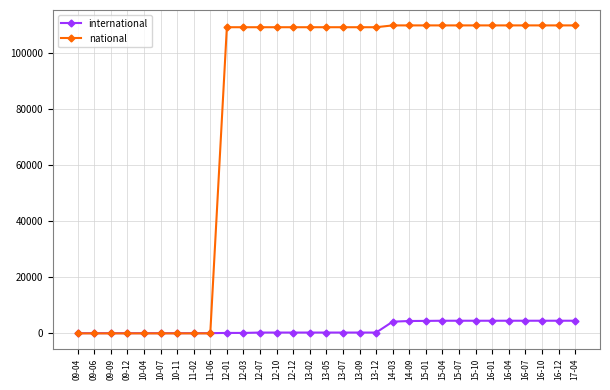

Is the value of international at 16-01 greater than the value of national at 09-09?

Yes